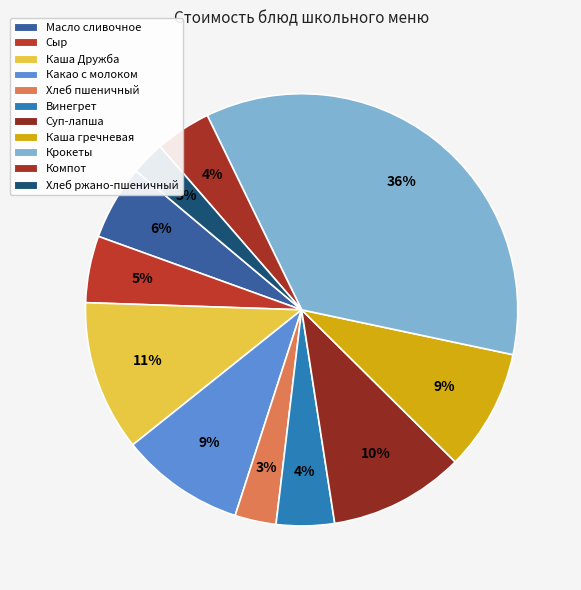

Is there any slice that represents more than half of the pie?

No